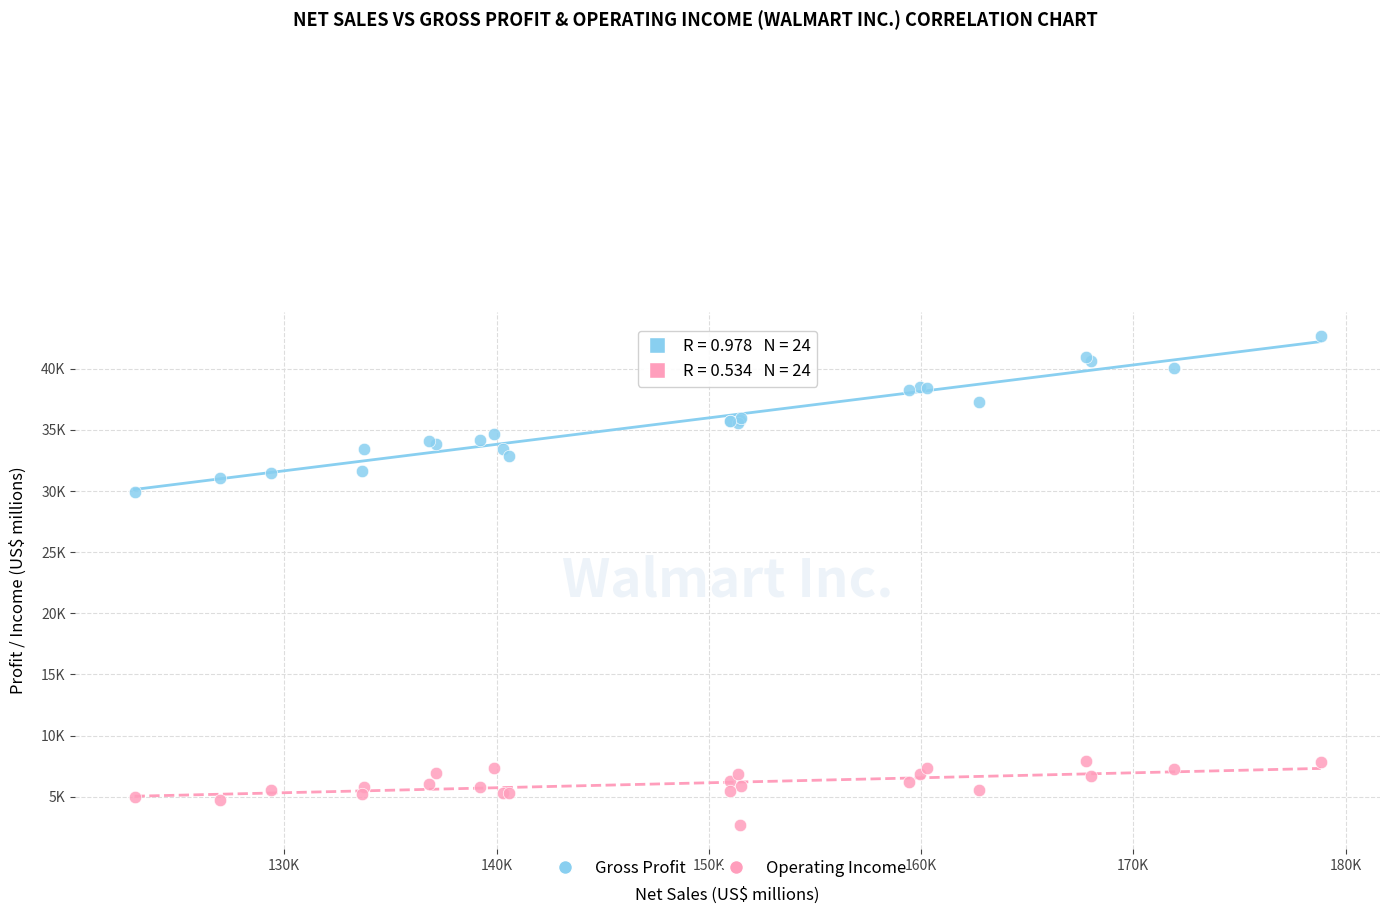

What are all the series names shown in the legend?

Gross Profit, Operating Income